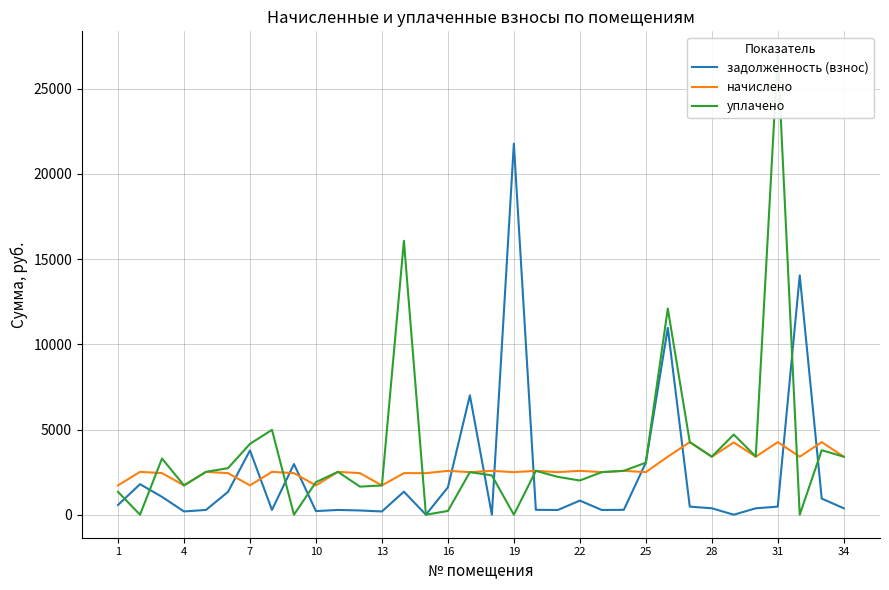

What is the lowest value of the начислено series?

1719.9